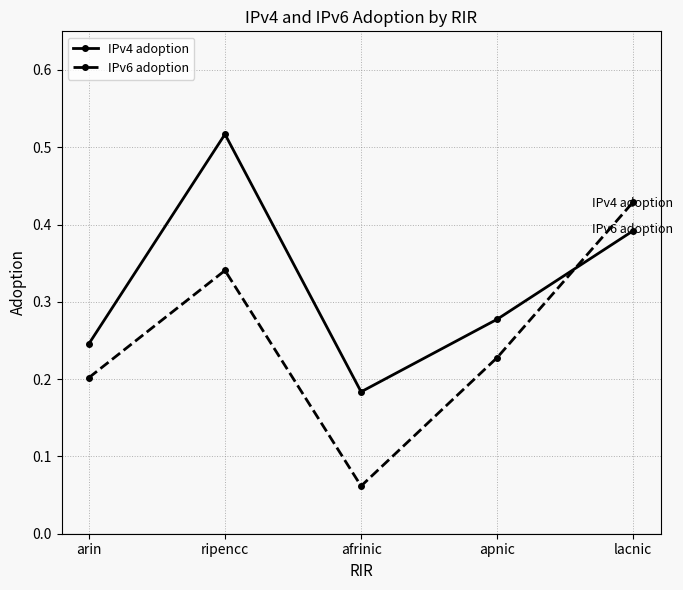

The IPv6 adoption series shows 0.3 at lacnic. True or false?

False